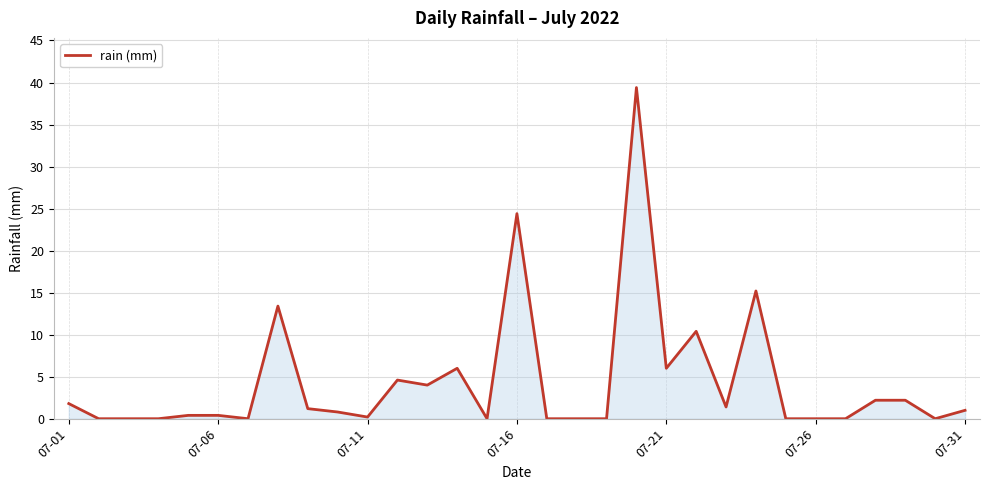

What is the greatest value displayed?

39.4